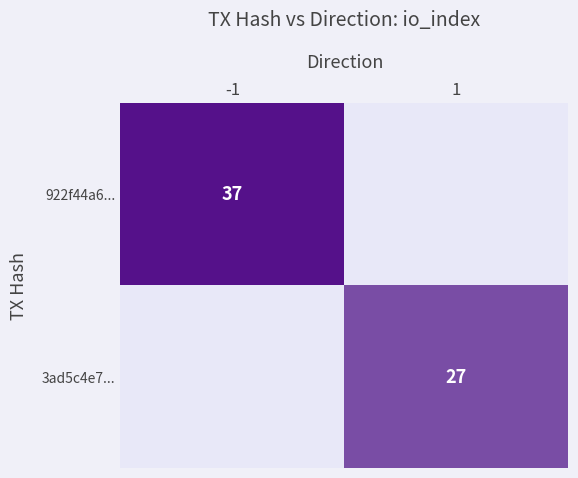

At which category does the chart reach its peak across all series?

-1